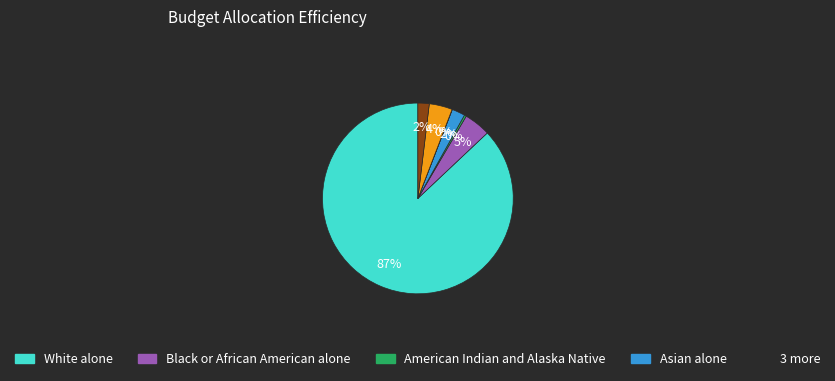

To the nearest percent, what is the difference between the largest and smallest slice percentages?

87%